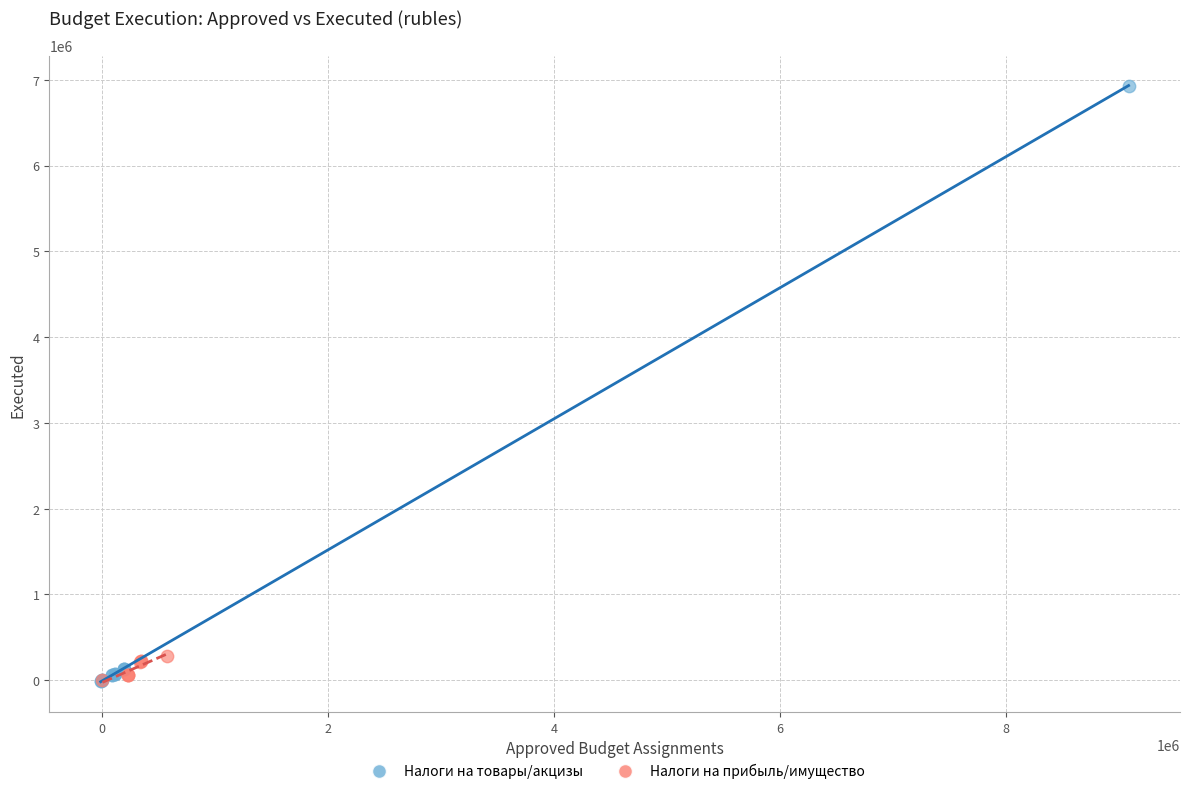

Which series reaches the maximum Y coordinate?

Налоги на товары/акцизы